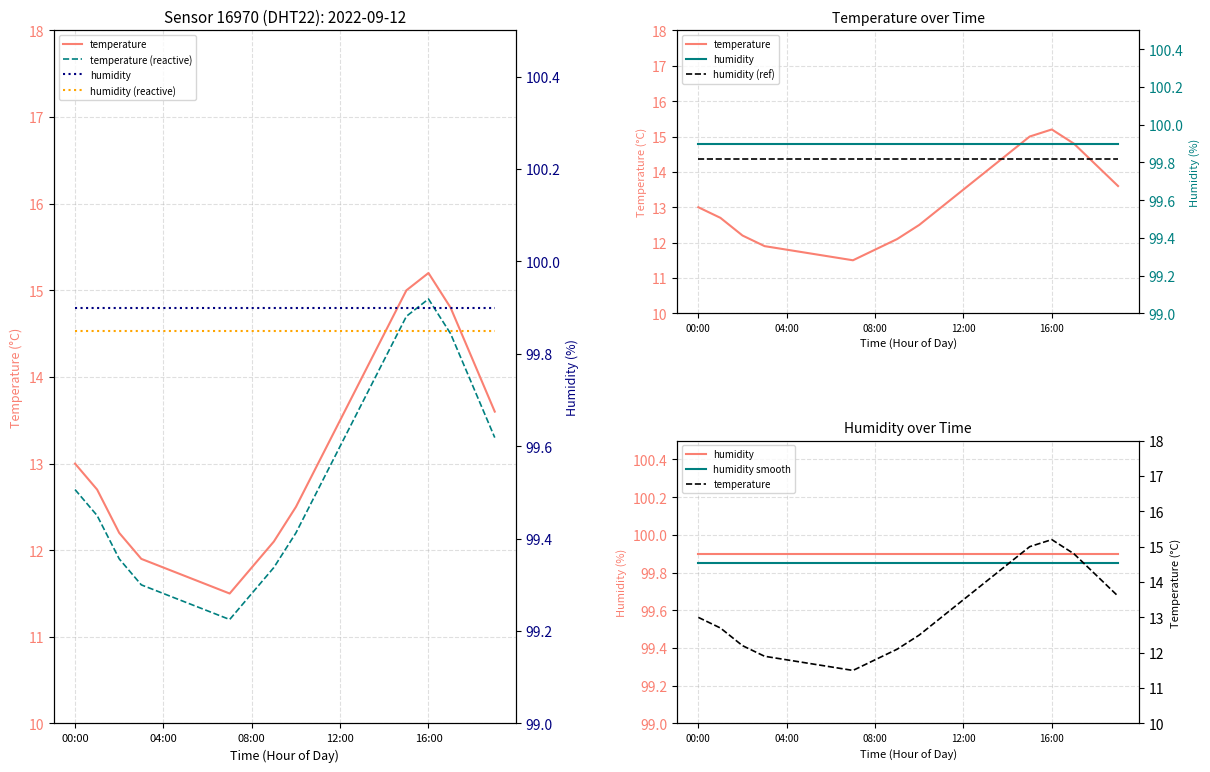

True or false: temperature (reactive) and temperature cross at least once.

False